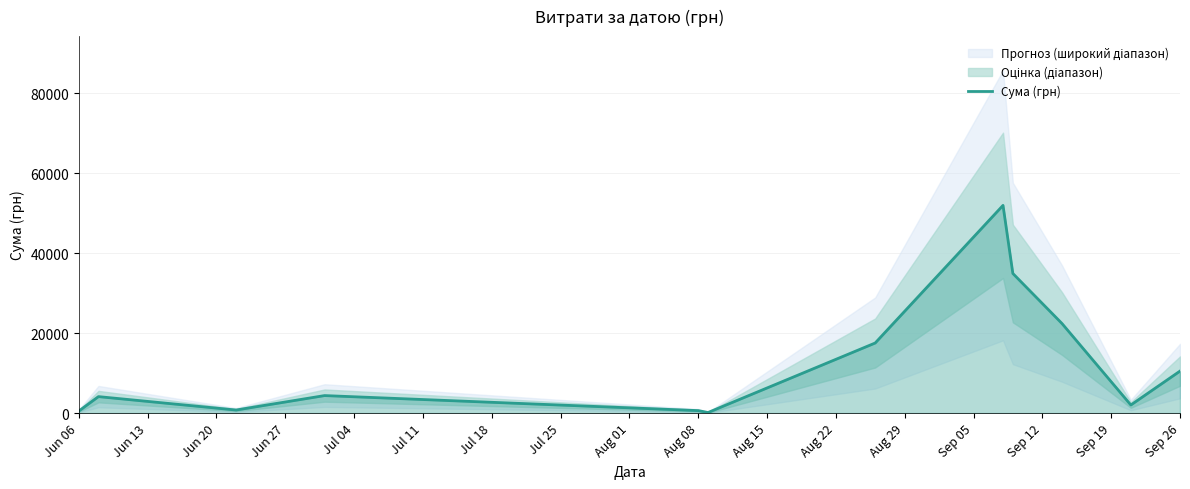

Does the chart have visible grid lines?

Yes